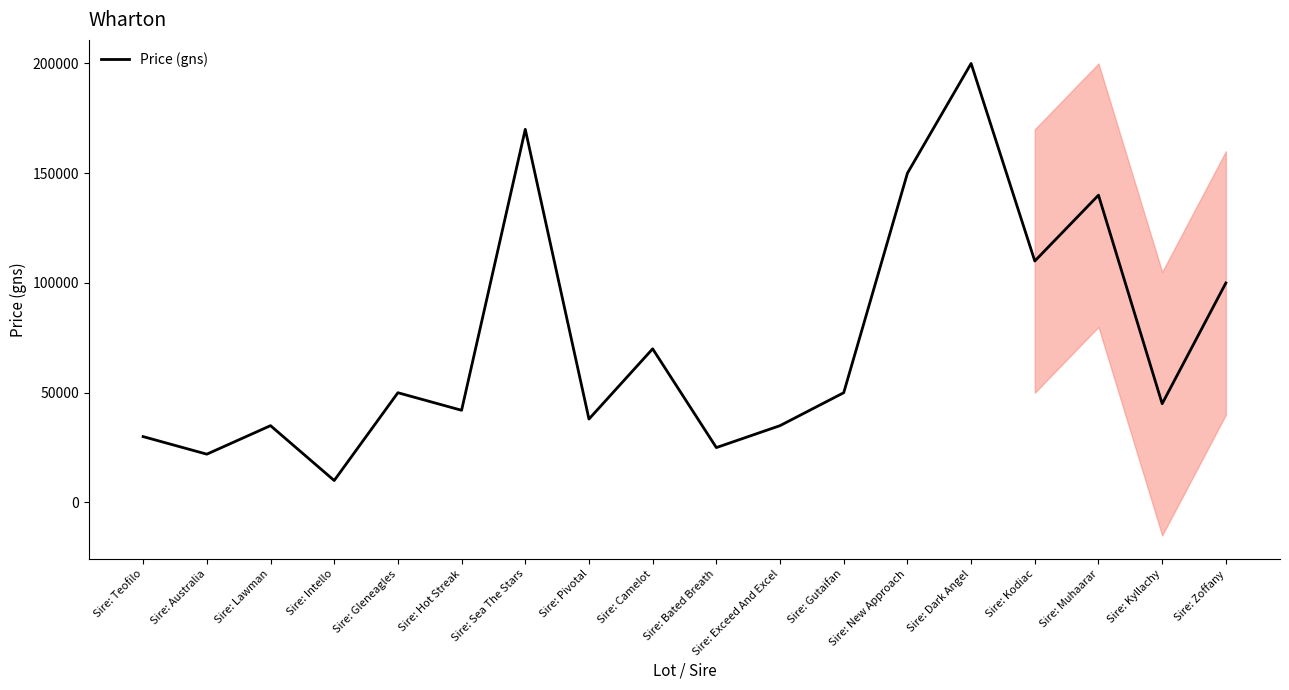

The chart shows a value of 186982 at Sire: Kodiac. True or false?

False